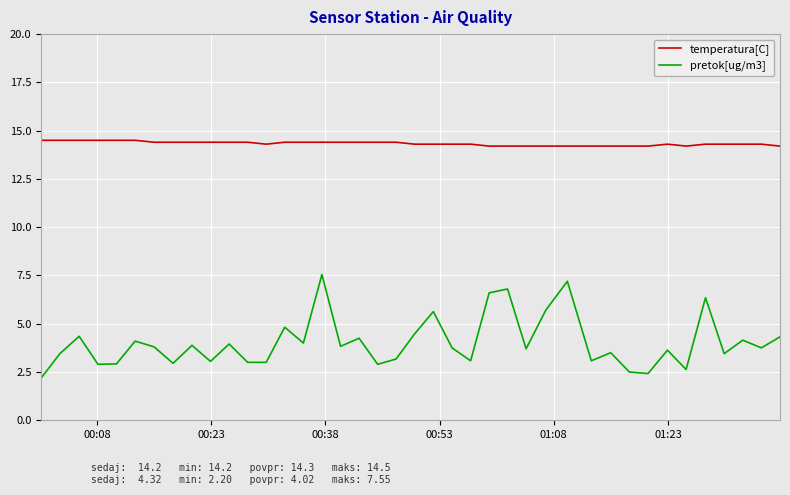

True or false: temperatura[C] and pretok[ug/m3] cross at least once.

False